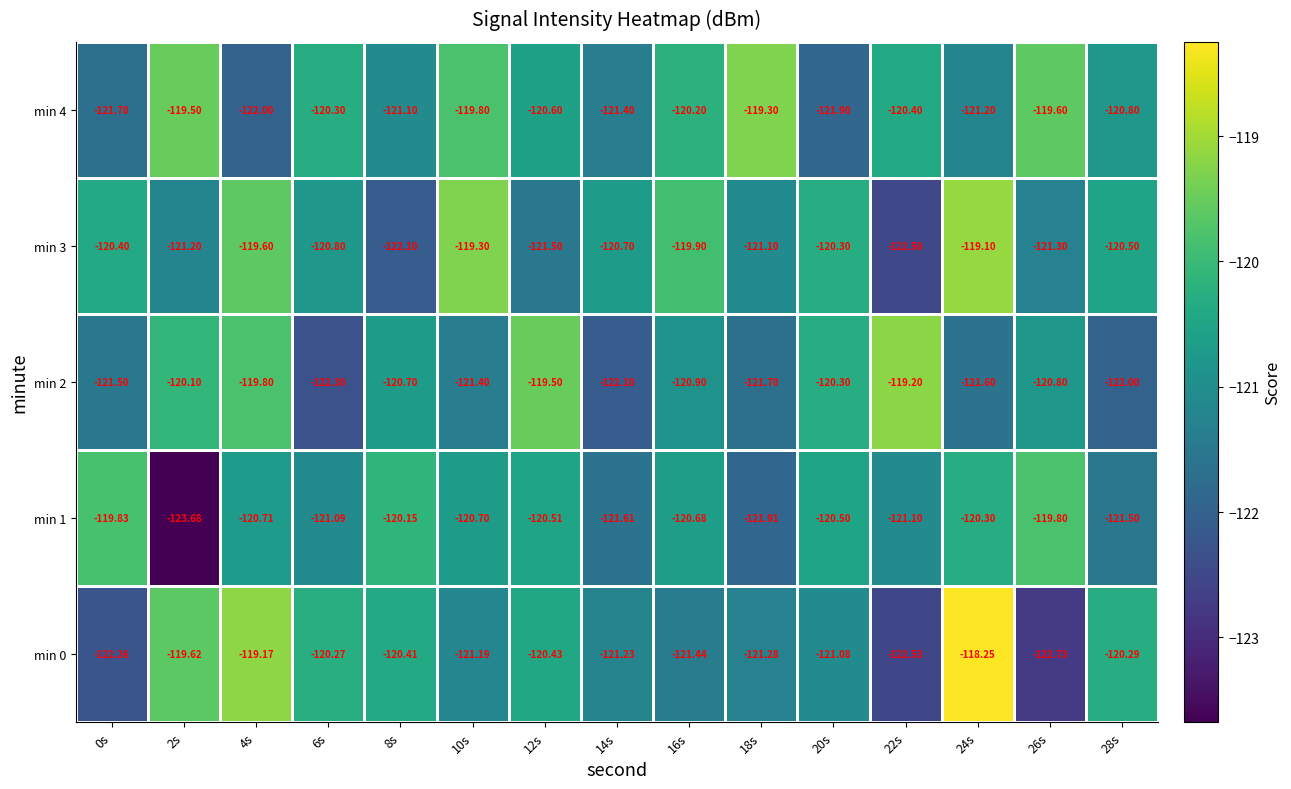

Is the value of min 4 at 28s greater than the value of min 1 at 28s?

Yes